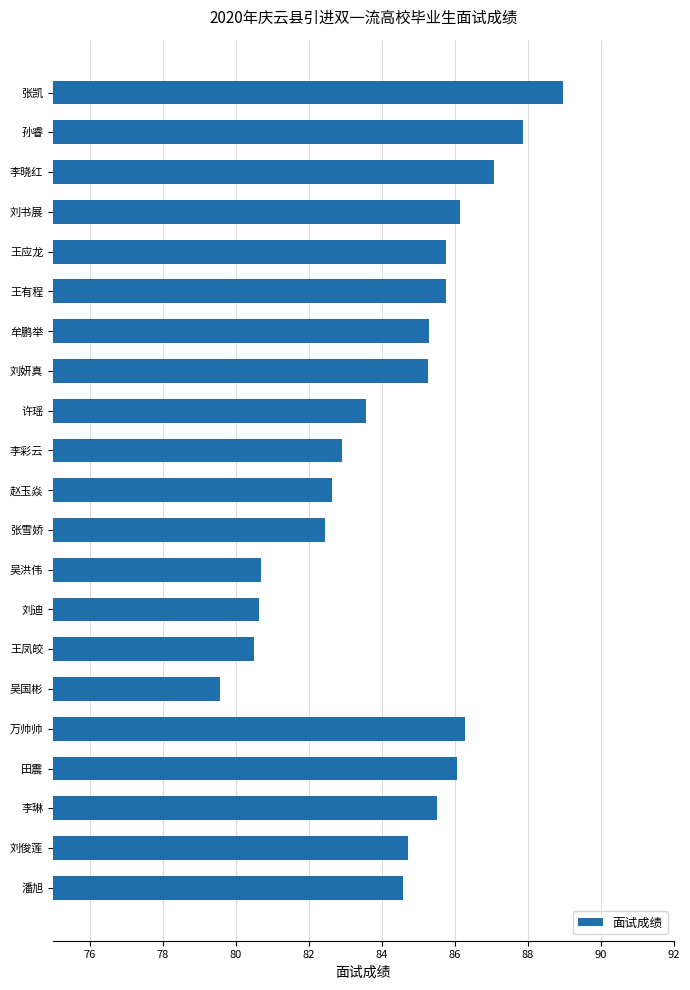

What is the label of the 10th bar from the top?

李彩云